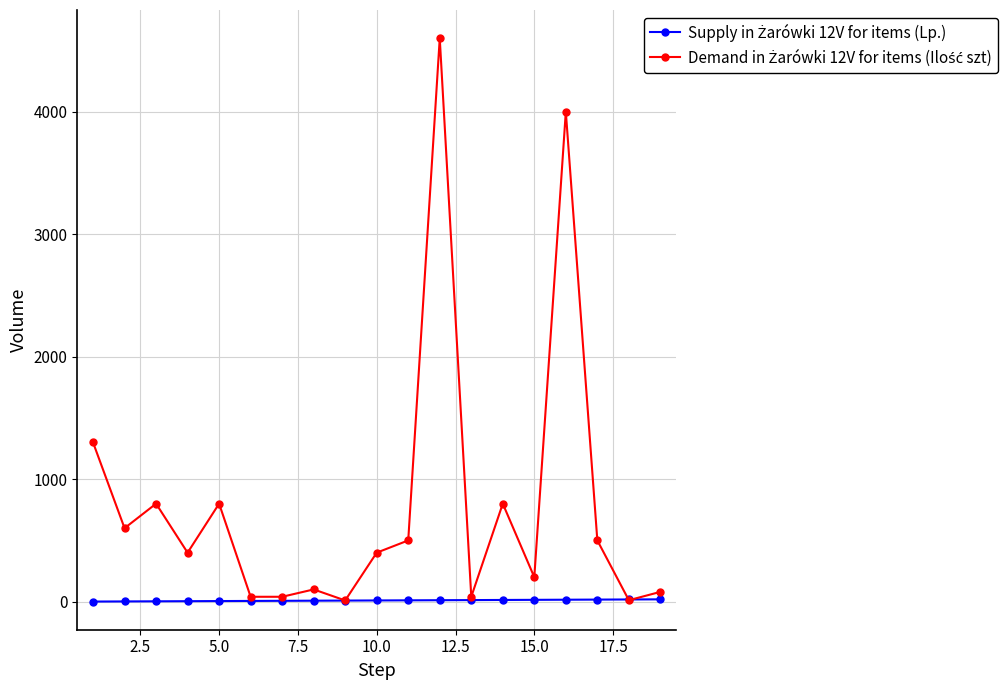

What is the maximum value shown in the chart?

4600